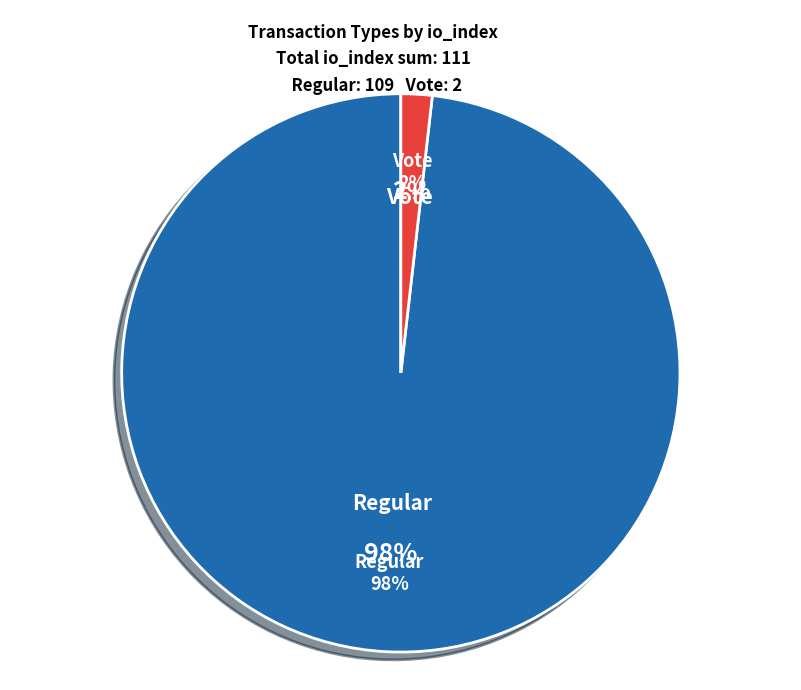

How many segments does this pie chart have?

2